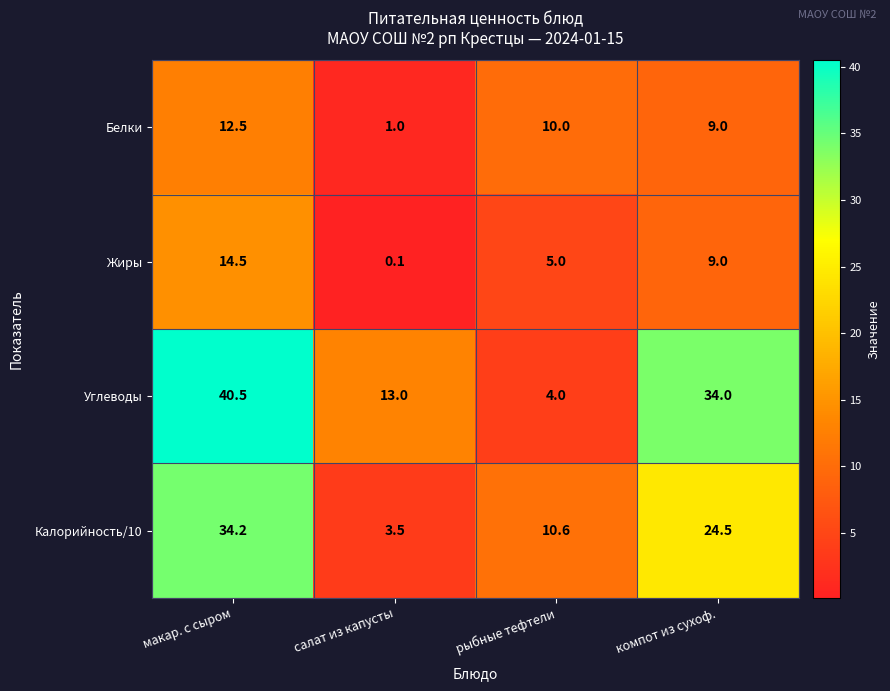

True or false: Жиры has a value of 0.1 at салат из капусты.

True